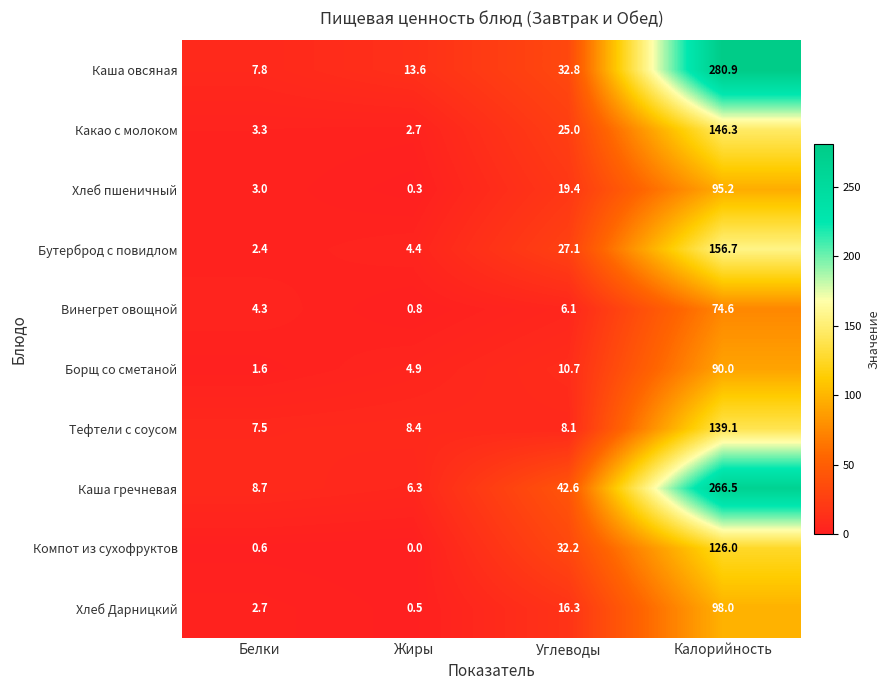

Which series has the largest total across all categories?

Каша овсяная